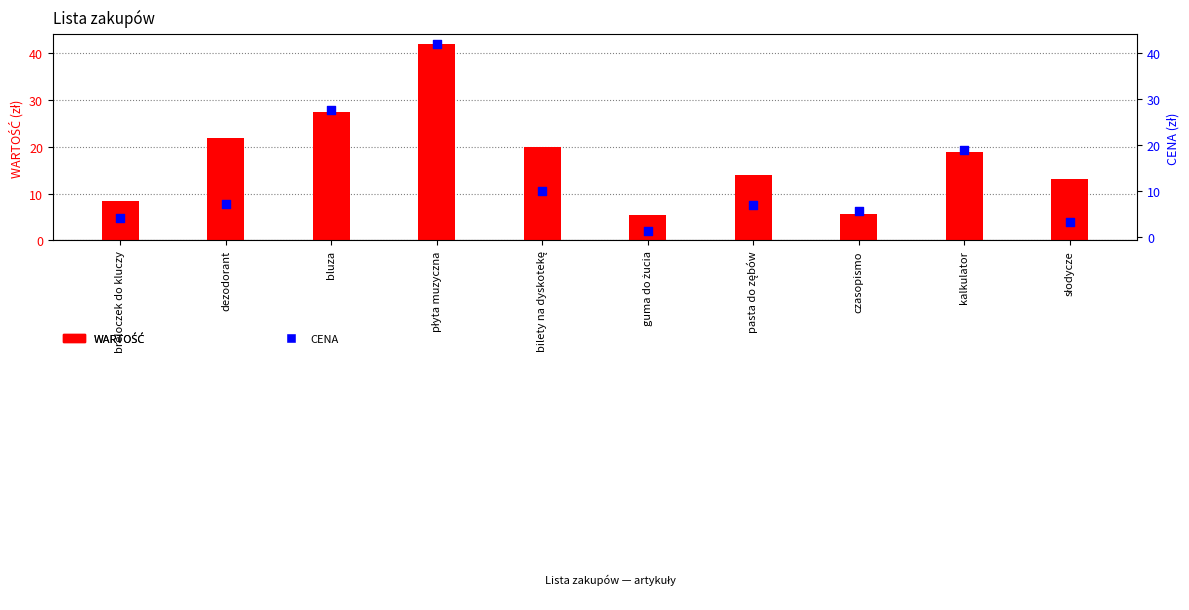

What are all the series names shown in the legend?

WARTOŚĆ, CENA